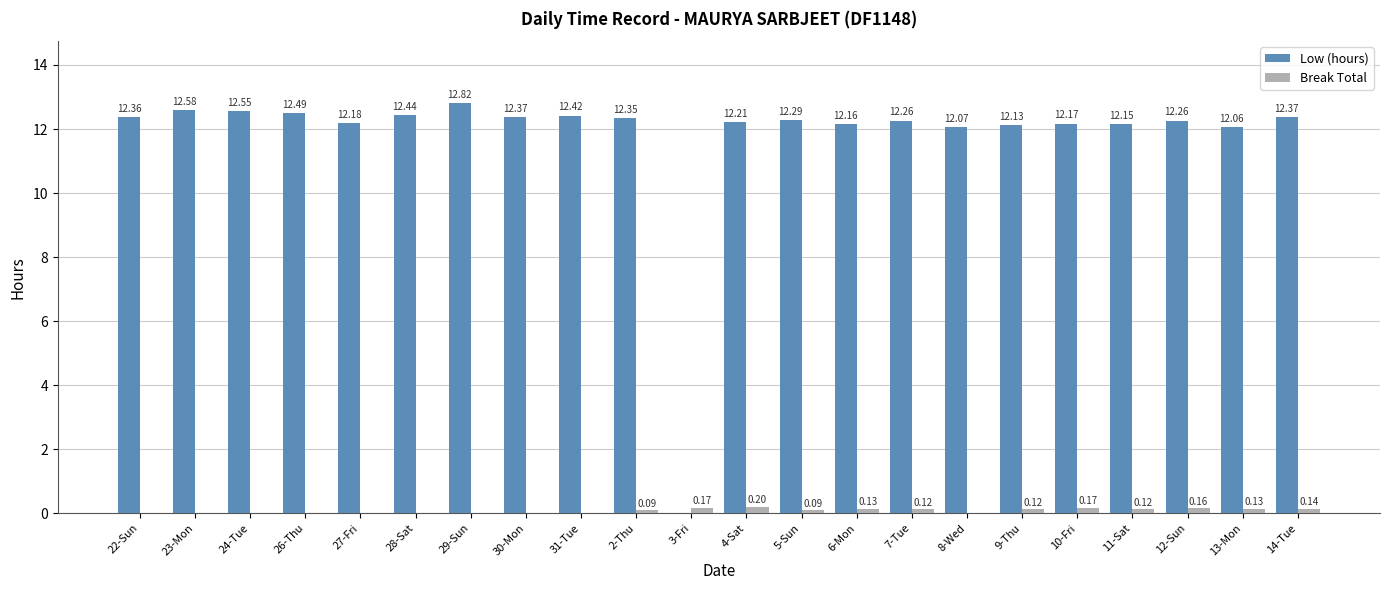

Which series changed the most between 27-Fri and 5-Sun?

Low (hours)